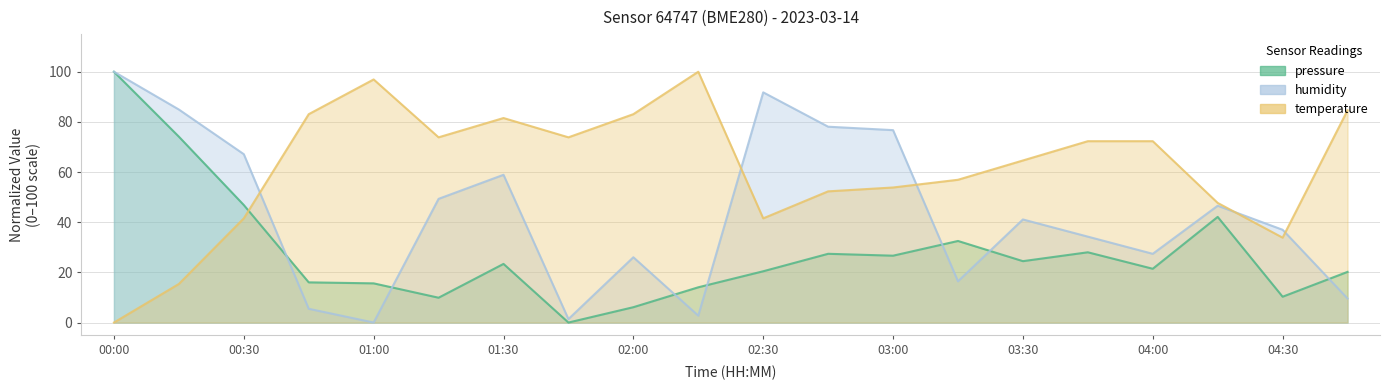

How many values in temperature are above zero?

19